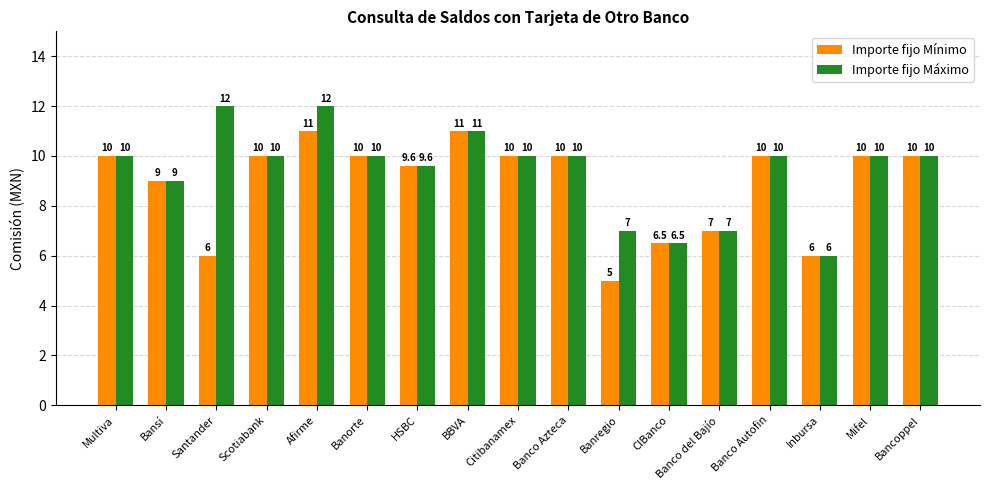

List the series in order of their overall mean, highest first.

Importe fijo Máximo, Importe fijo Mínimo